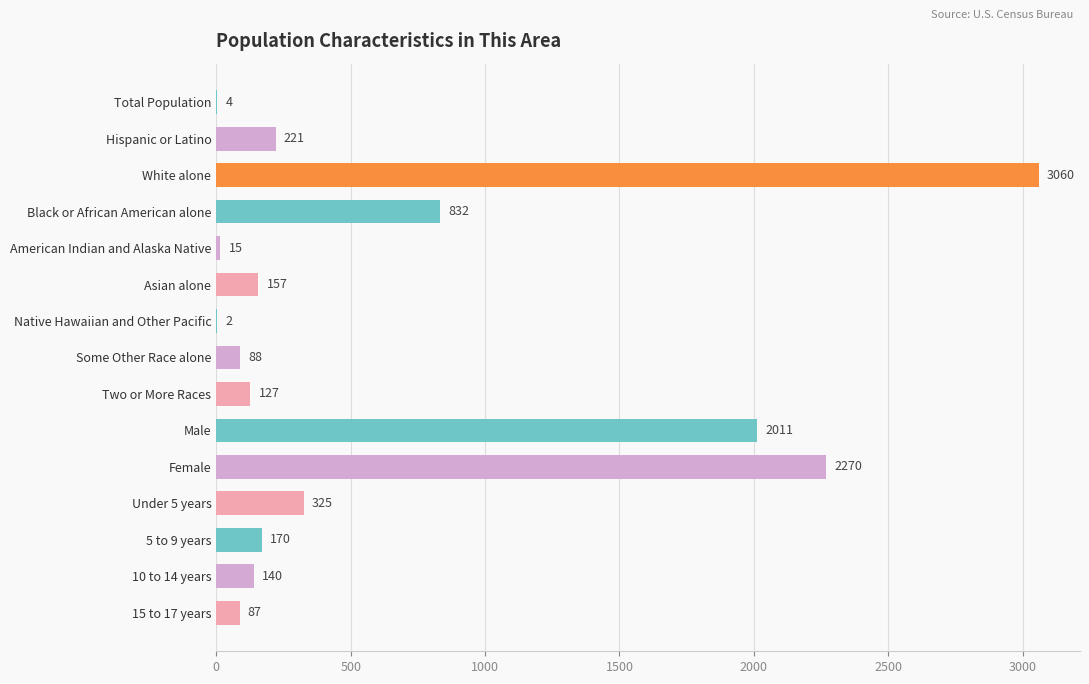

Which category has the highest value across all series?

White alone